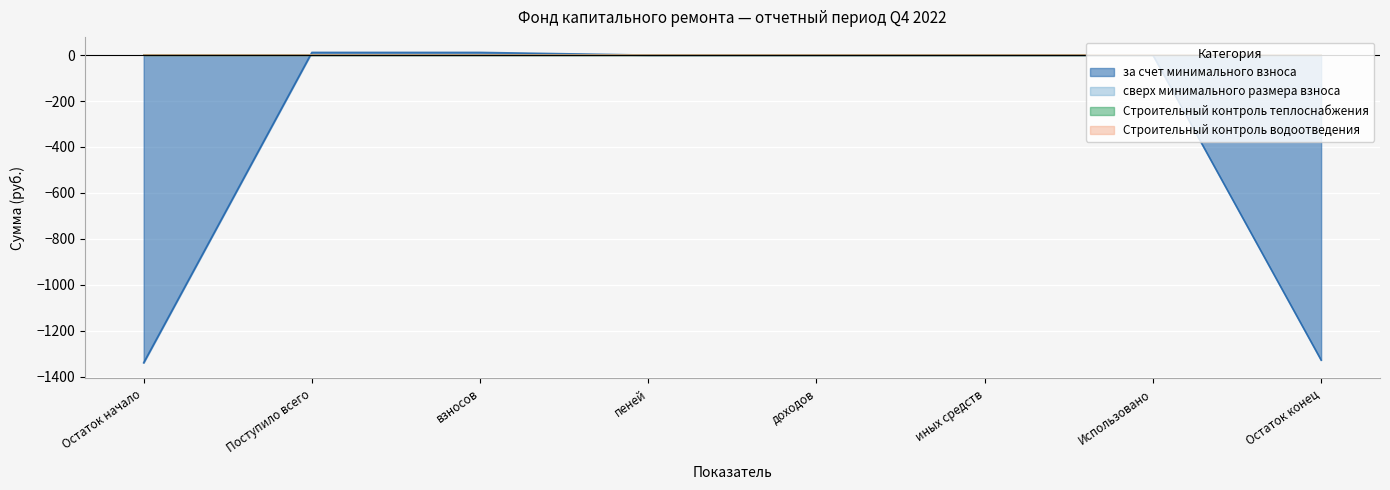

What is the minimum value shown in the chart?

-1340.2